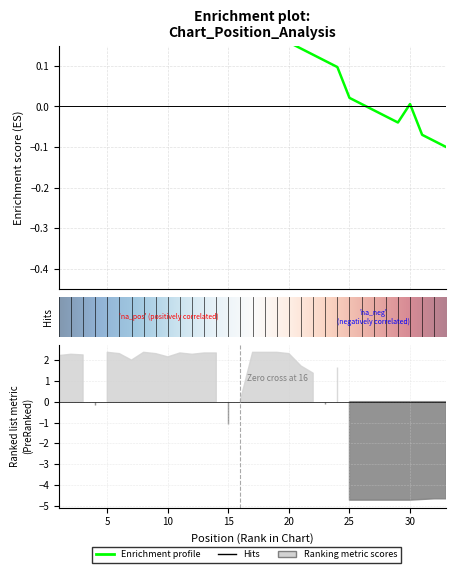

How many interior local valleys (lower than both neighbors) does the data have?

5